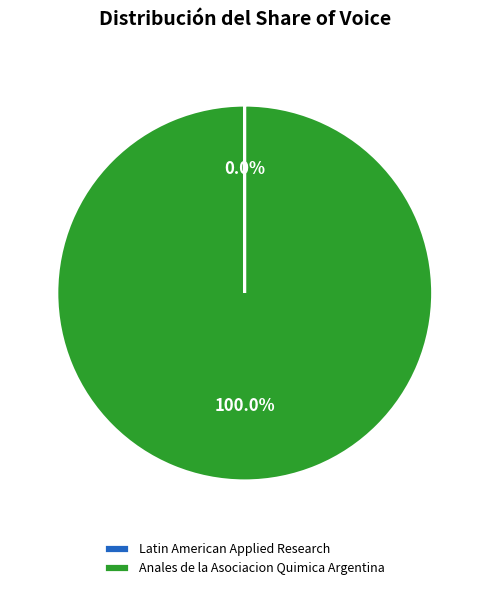

Does Anales de la Asociacion Quimica Argentina account for over 50% of the chart?

Yes